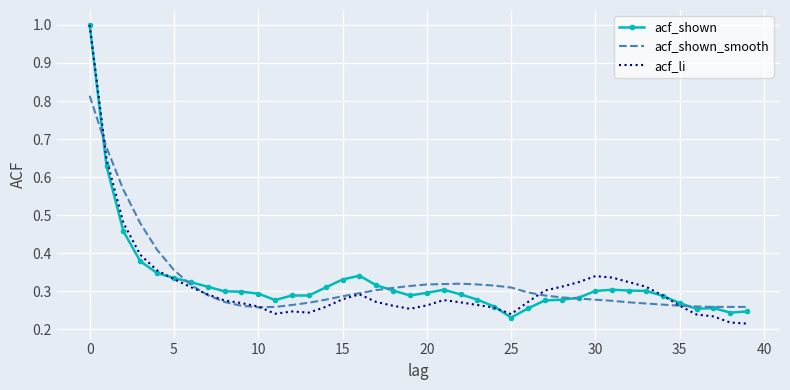

What are all the series names shown in the legend?

acf_shown, acf_shown_smooth, acf_li